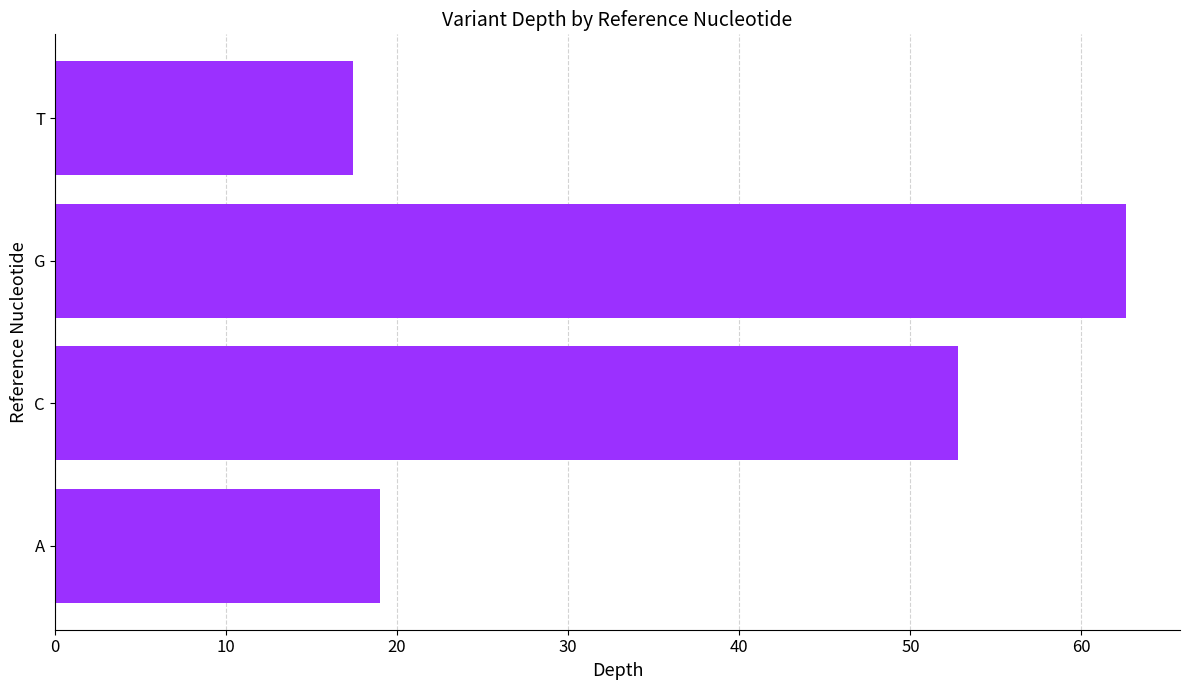

What value does the data have at C?

52.8